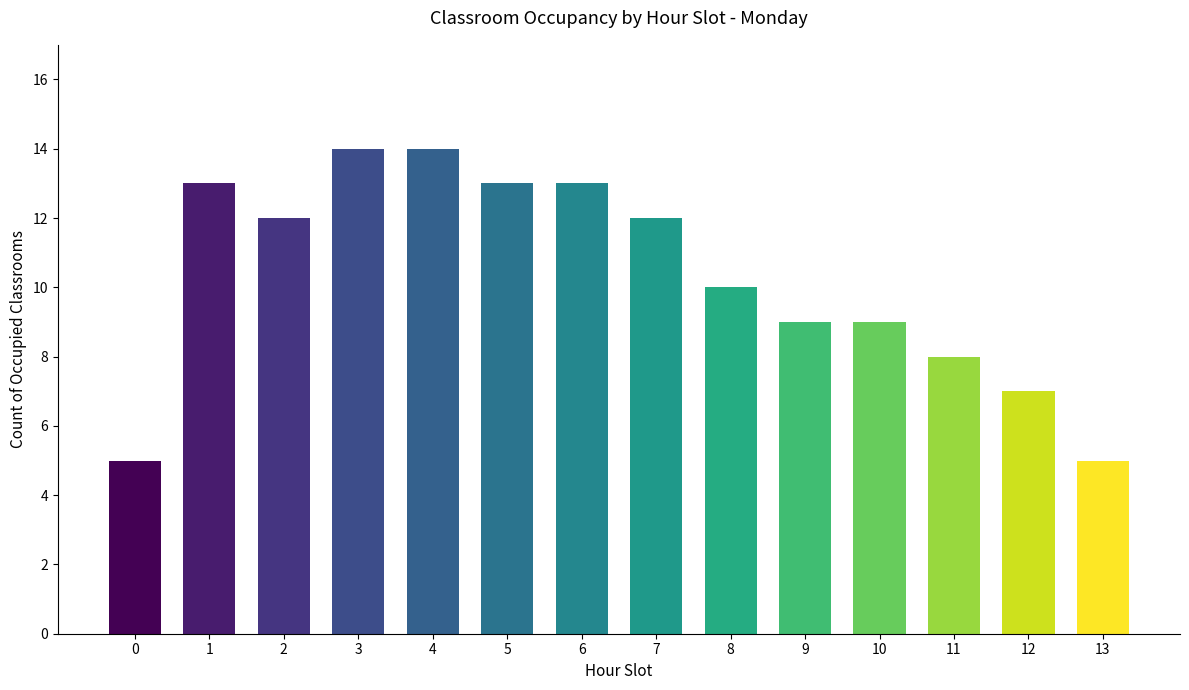

Reading left to right, list all the values displayed in this chart.

0=5	1=13	2=12	3=14	4=14	5=13	6=13	7=12	8=10	9=9	10=9	11=8	12=7	13=5